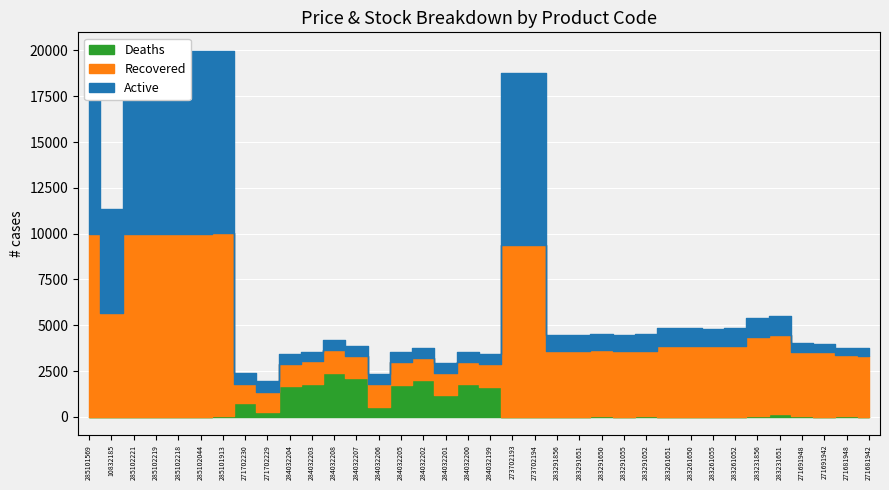

How many data points does each series have?

36